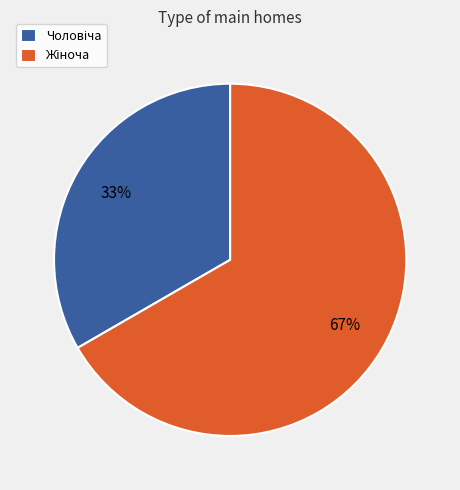

To the nearest percent, what is the average slice percentage?

50%